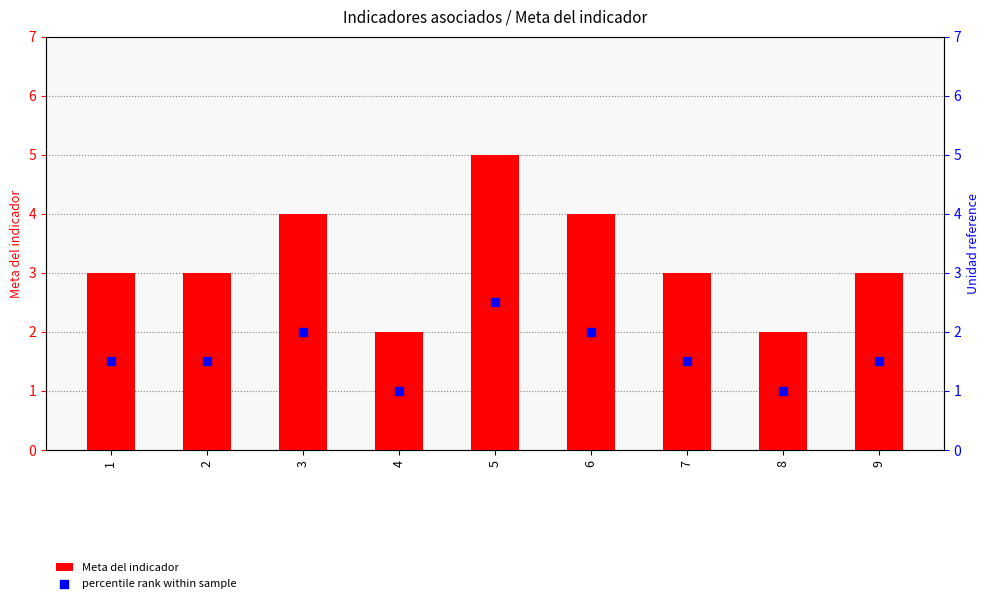

Which series reaches the minimum Y coordinate?

percentile rank within sample